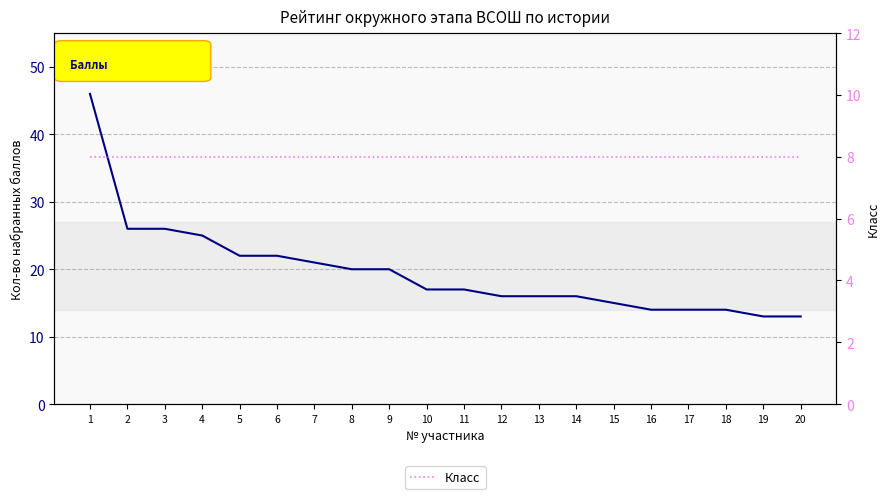

True or false: Класс has a value of 8 at 12.

True